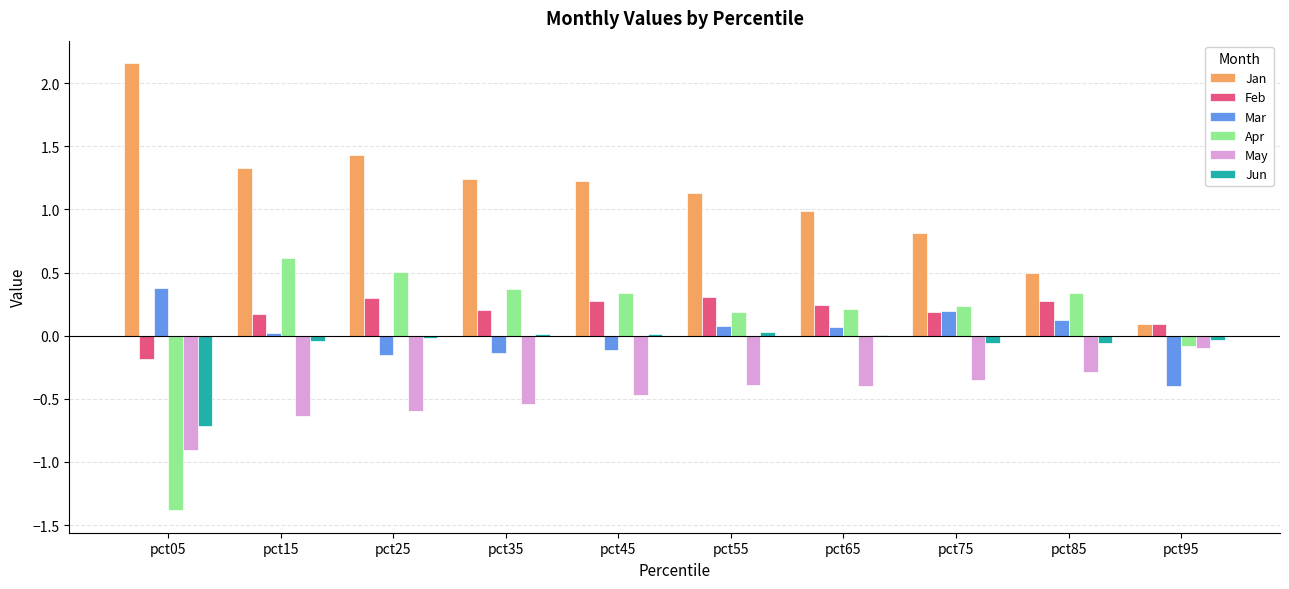

Which category has the highest value in the Jan series?

pct05